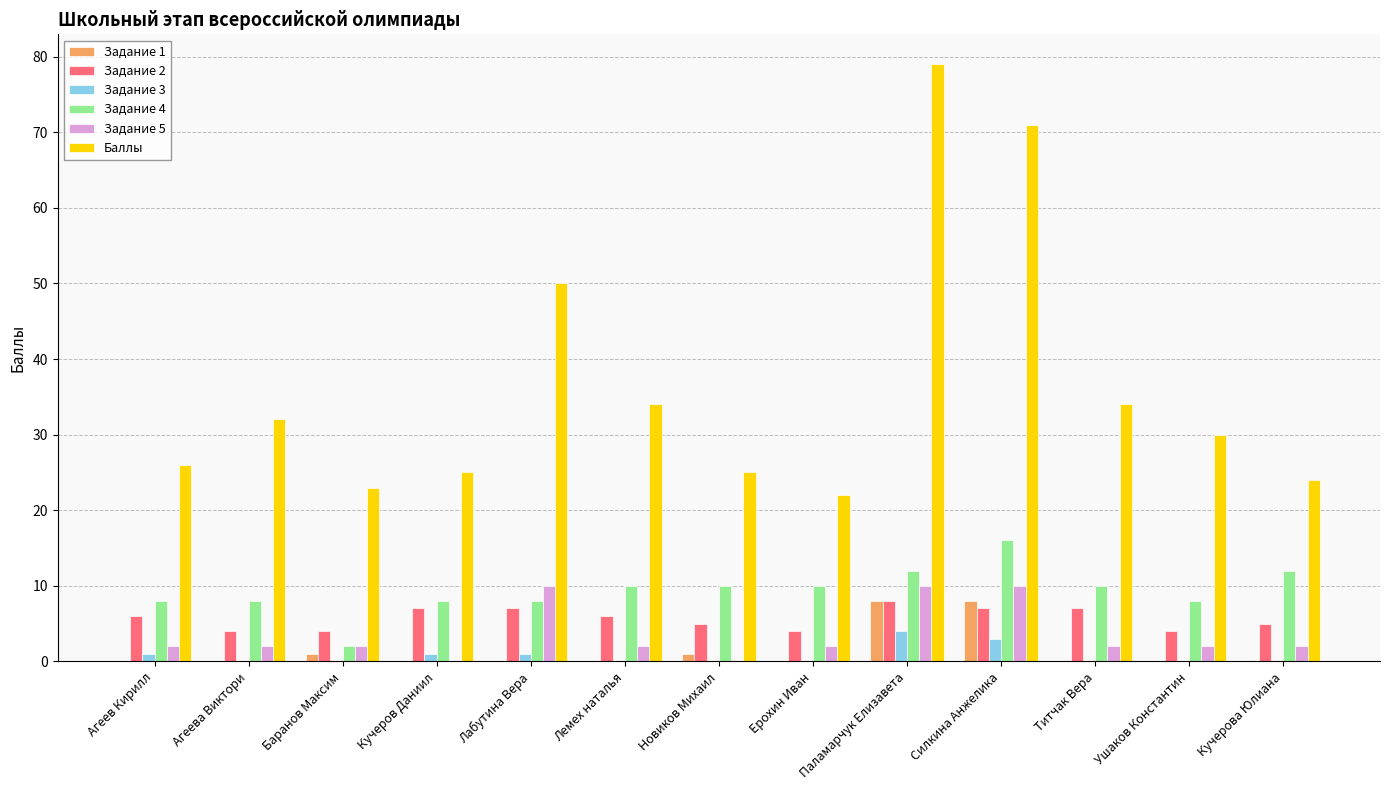

Which series changed the most between Новиков Михаил and Паламарчук Елизавета?

Баллы